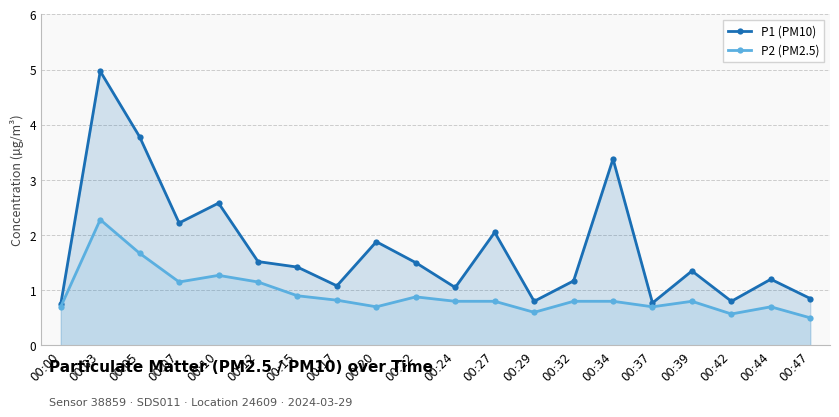

What is the highest value of the P2 (PM2.5) series?

2.3